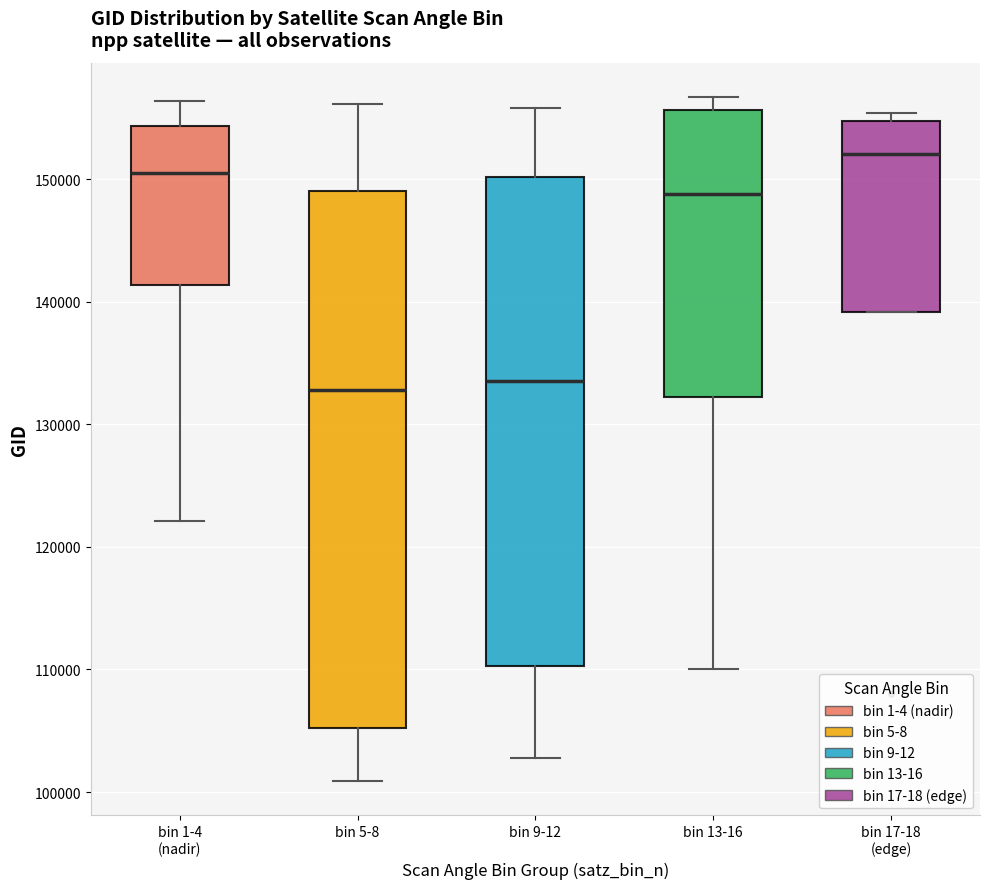

Which box's median line is the highest?

bin 17-18 (edge)